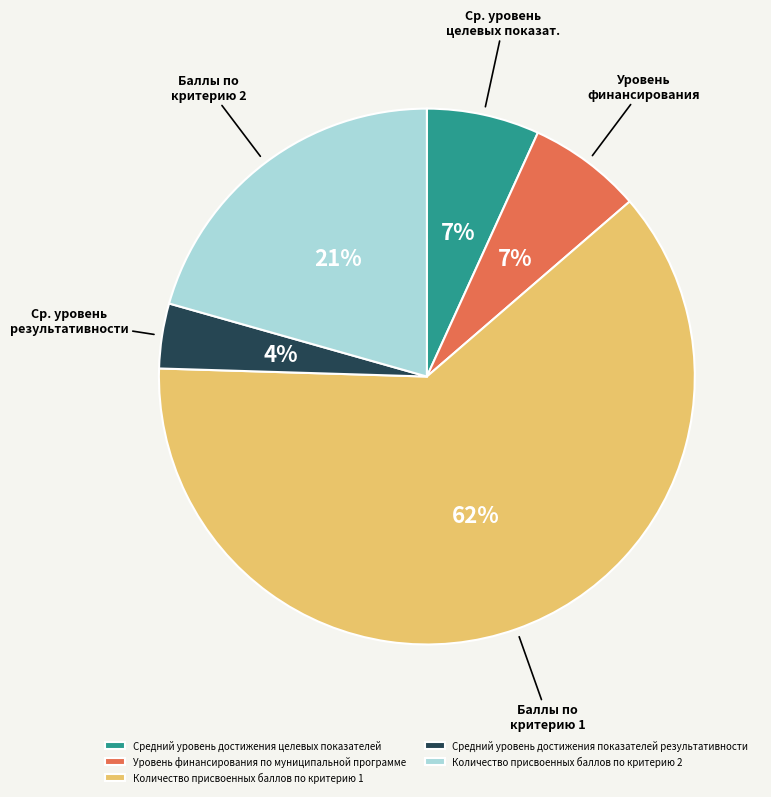

How many slices are in this pie chart?

5